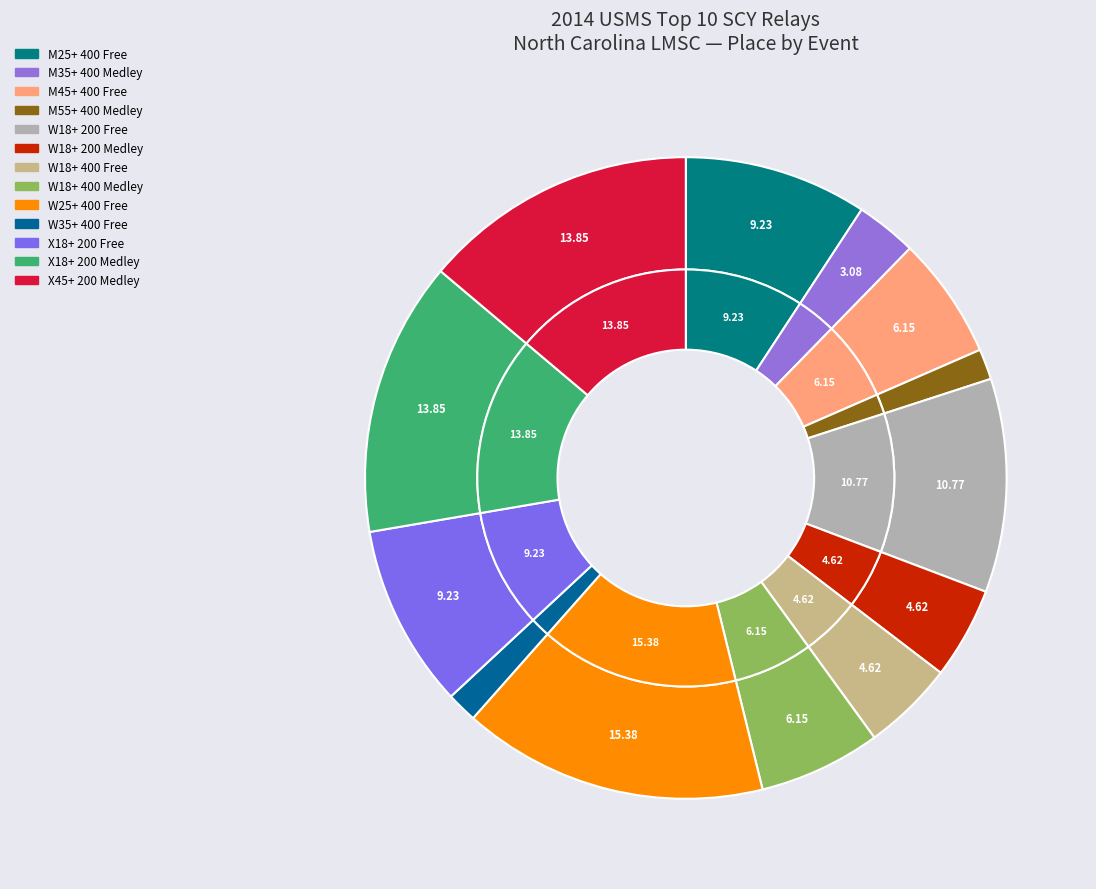

To the nearest percent, what is the combined percentage of M55+ 400 Medley and X18+ 200 Free?

11%